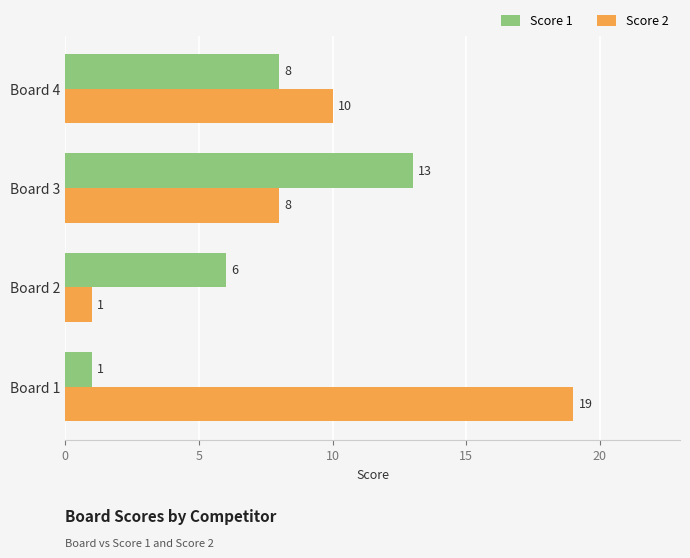

At which category is the sum across all series the highest?

Board 3